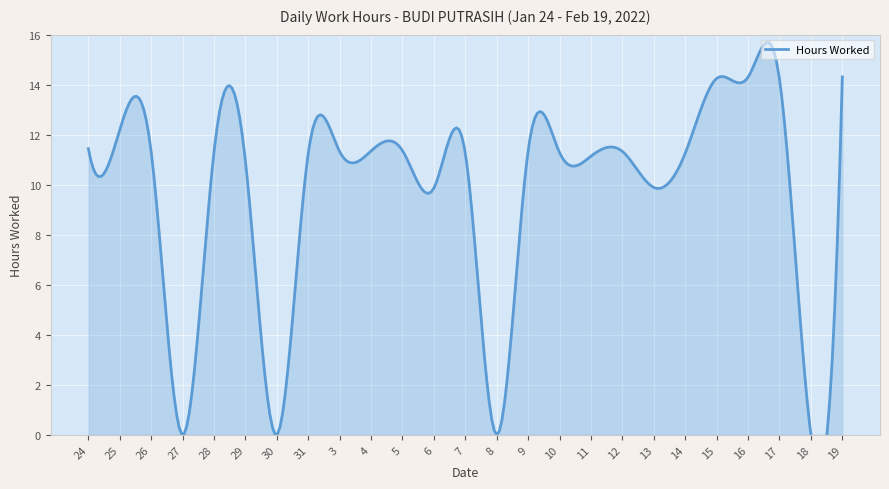

Reading left to right, extract all data points from this chart.

24=11.4	25=12.2	26=11.3	27=0.0	28=11.3	29=10.9	30=0.0	31=11.3	3=11.3	4=11.3	5=11.4	6=9.9	7=11.2	8=0.0	9=11.4	10=11.3	11=11.1	12=11.3	13=9.9	14=11.3	15=14.2	16=14.3	17=14.2	18=0.0	19=14.3